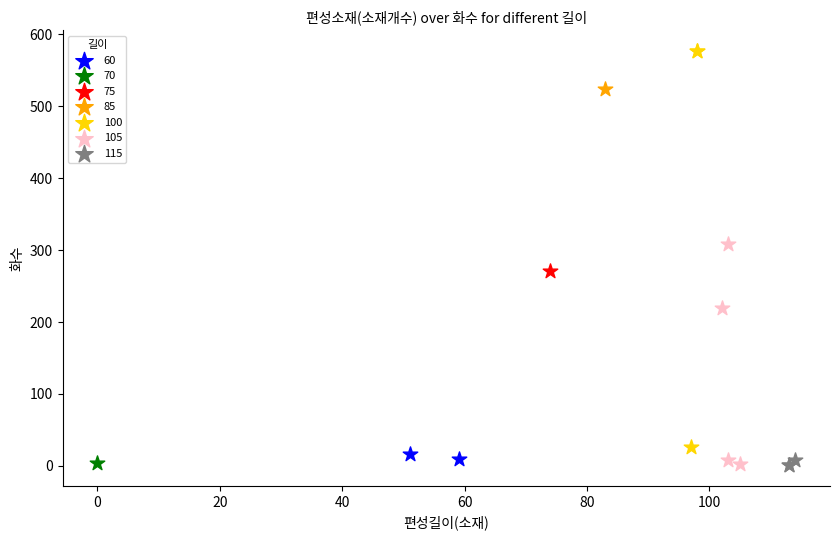

What are all the series names shown in the legend?

60, 70, 75, 85, 100, 105, 115